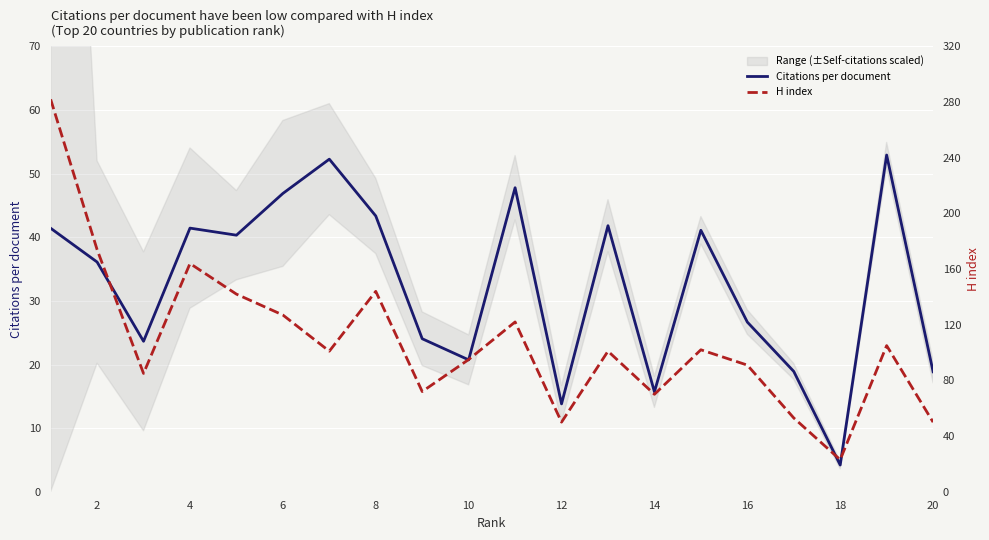

True or false: H index and Citations per document intersect in this chart.

False